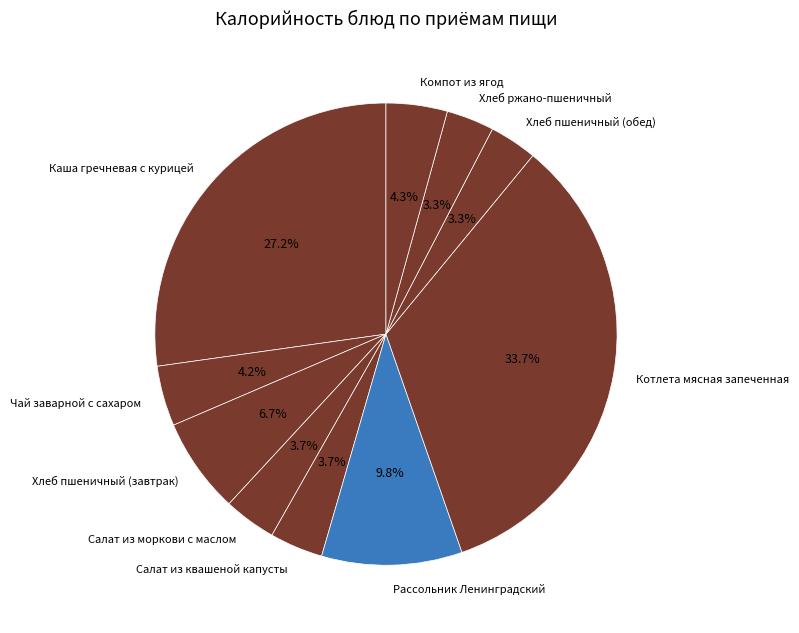

Is it true that Хлеб пшеничный (завтрак) is 1% of the pie?

False